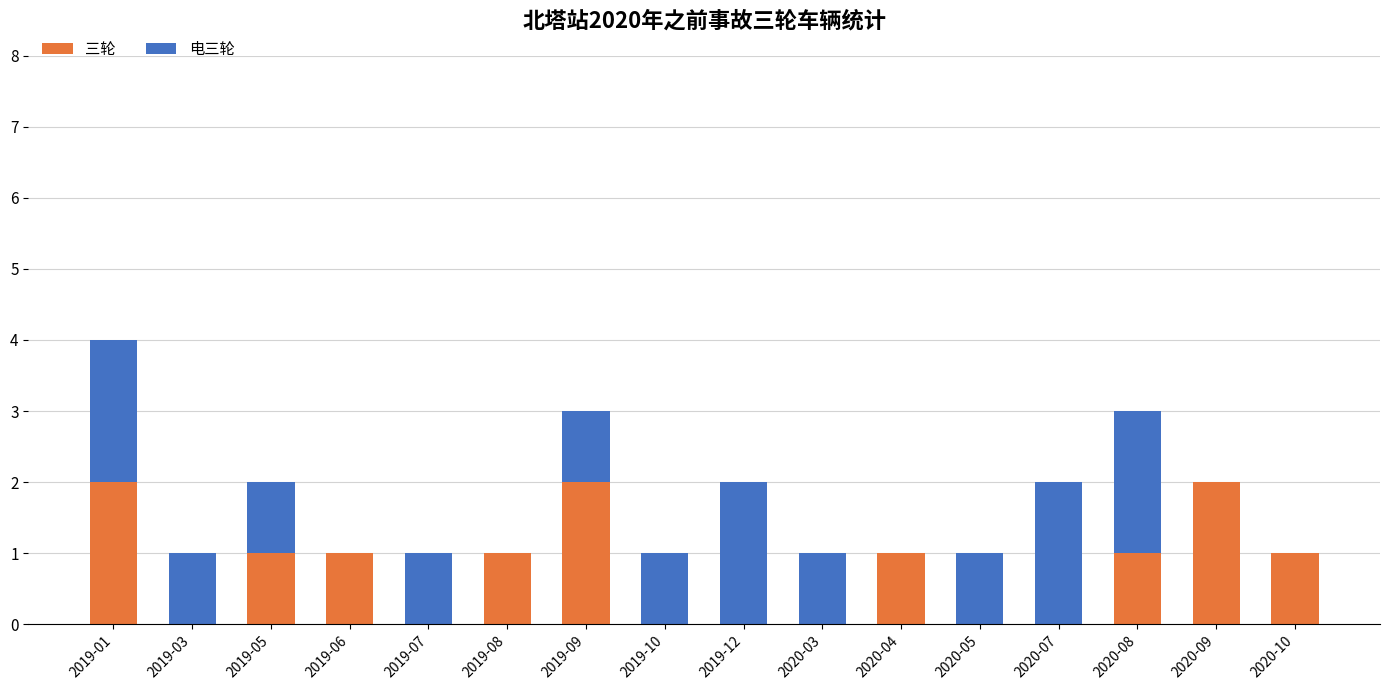

What is the sum of all 三轮 values?

12